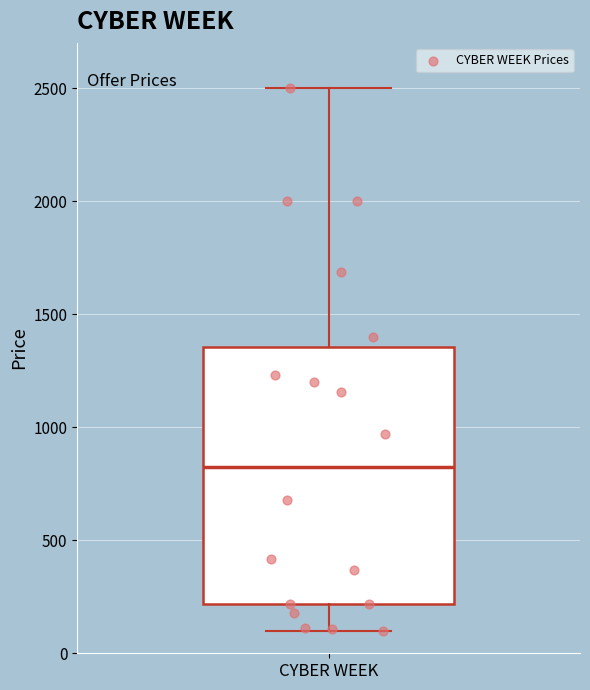

Where does the median line of the box for CYBER WEEK sit on the y-axis? The values are not printed on the chart, so give them approximately, as read against the axis.

800